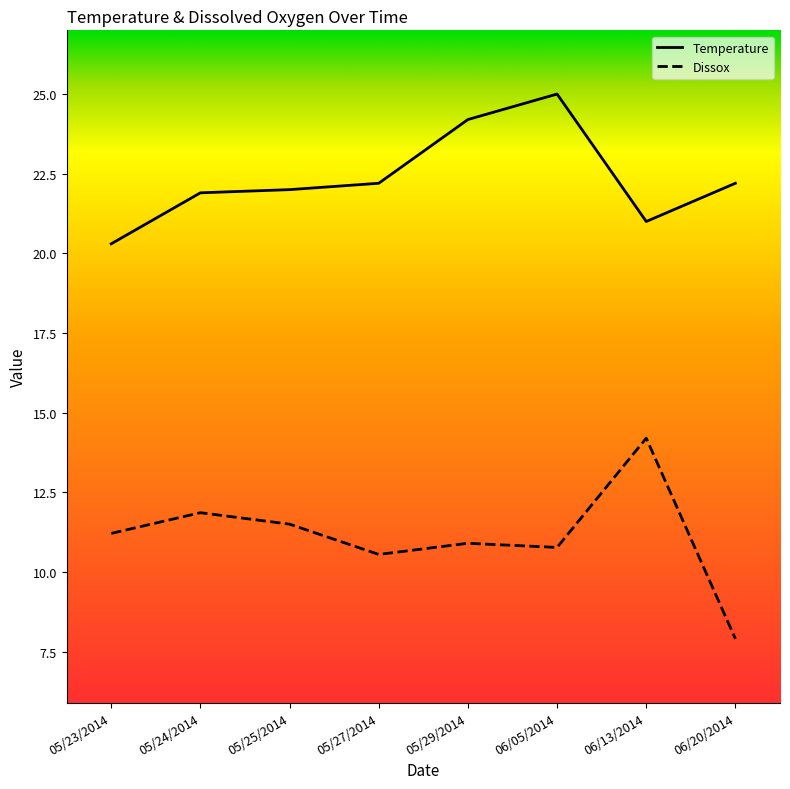

At how many categories does at least one series exceed 12?

8